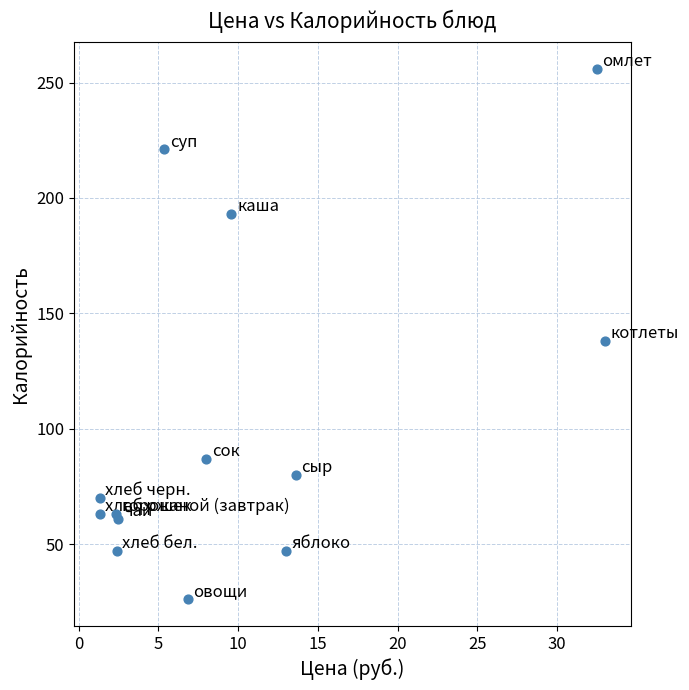

What Y value in the scatter plot is closest to 141?

138